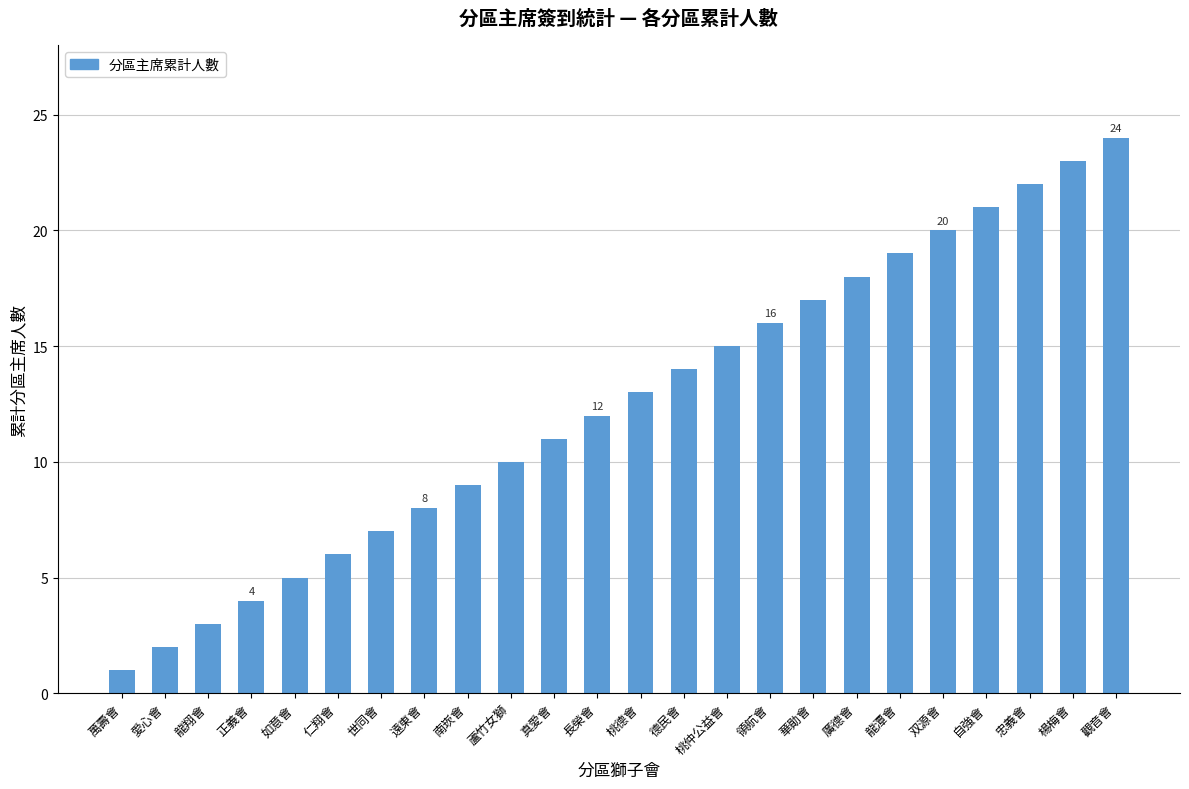

Between 德民會 and 世同會, which is larger?

德民會